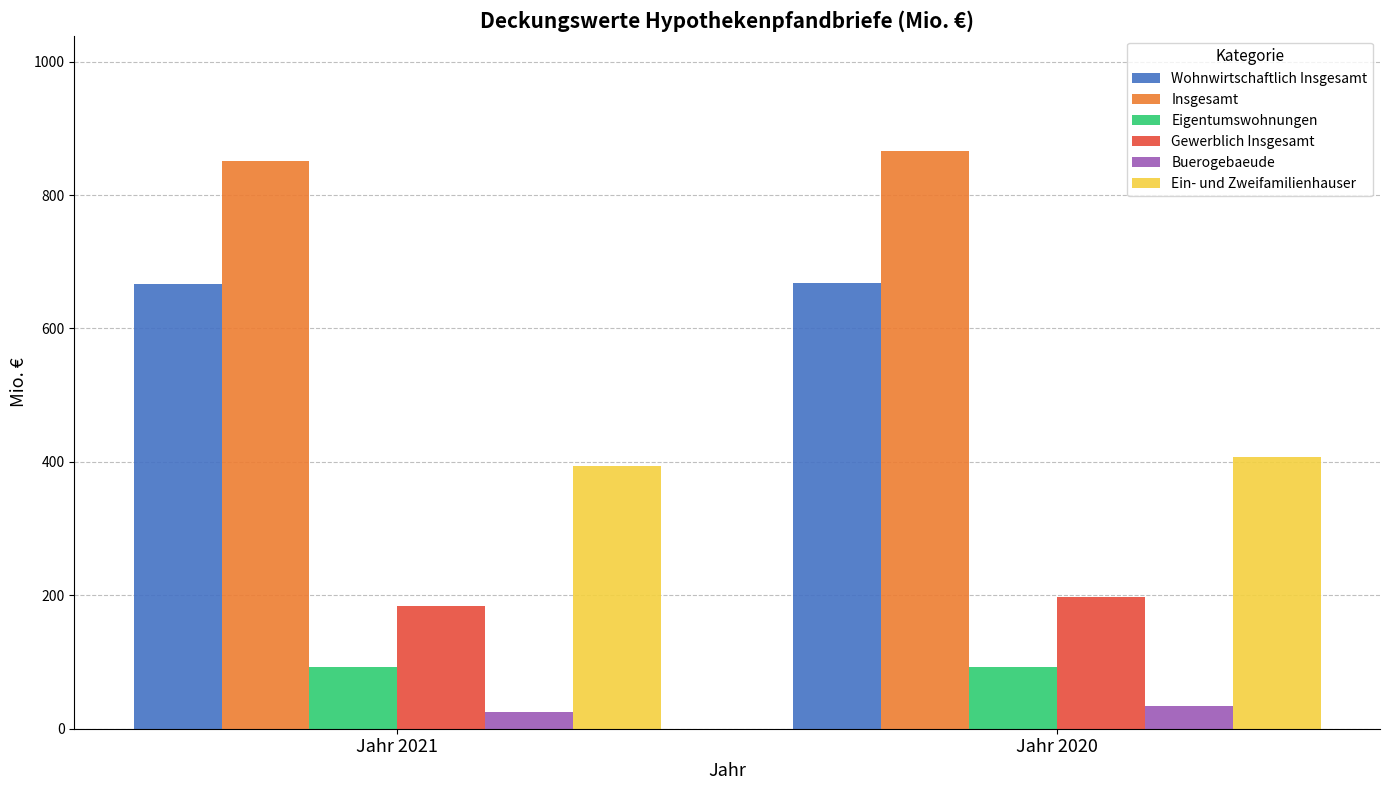

What value does the Gewerblich Insgesamt series have at Jahr 2021?

184.5